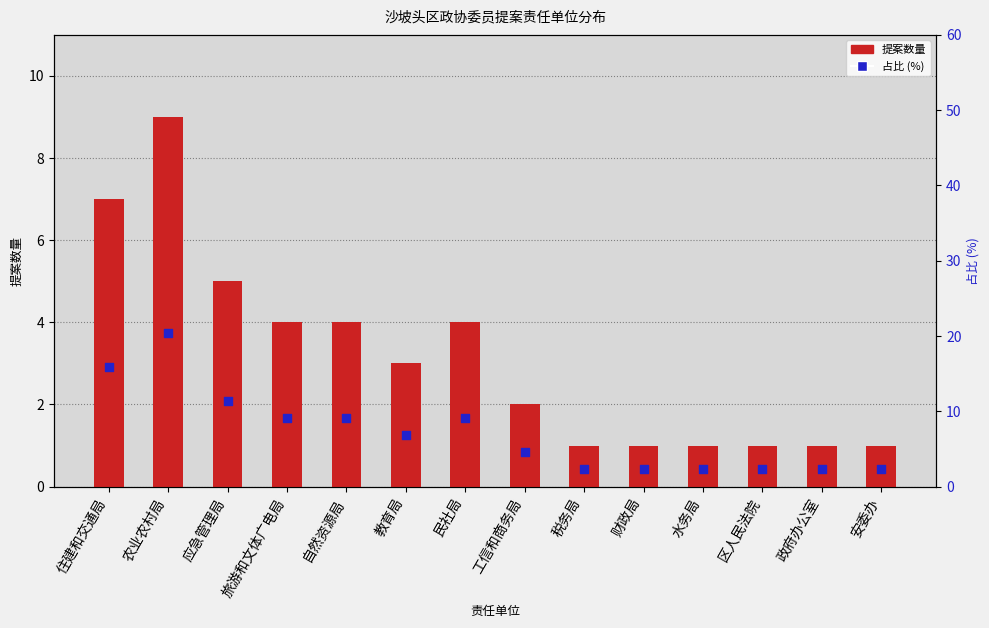

At how many categories does at least one series exceed 15?

2